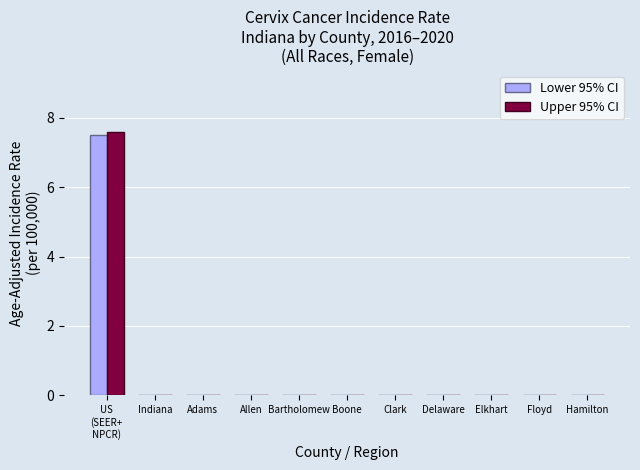

At which category does the chart reach its peak across all series?

US
(SEER+
NPCR)